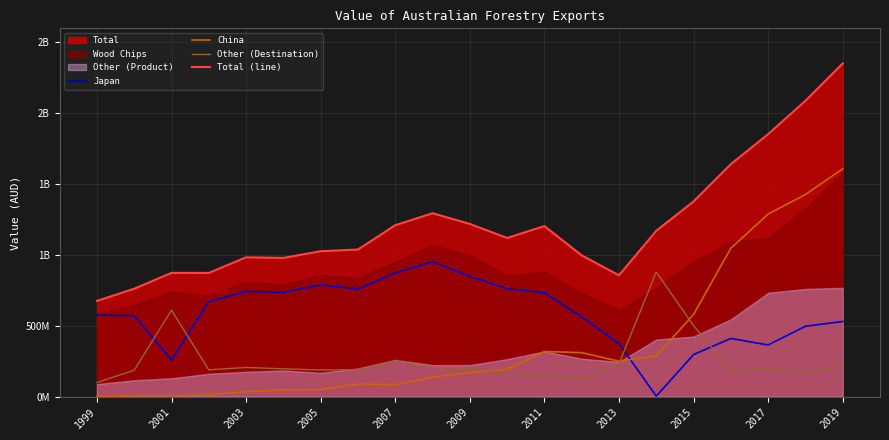

Is the value of Japan at 2003 greater than the value of Total (line) at 11?

No